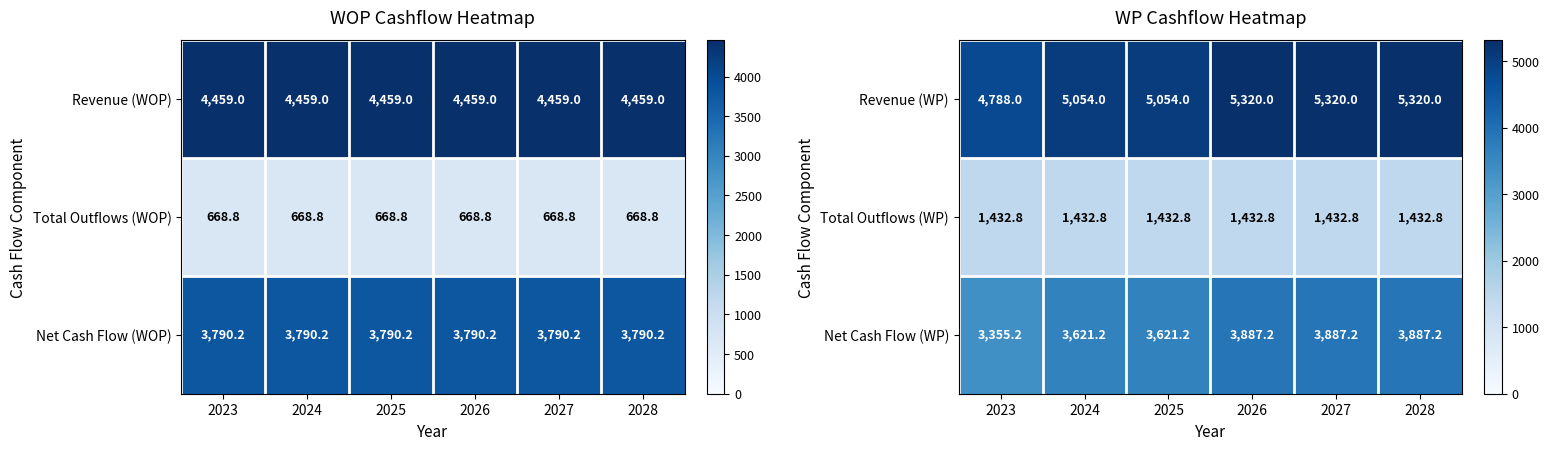

Which has a higher value, 2028 or 2025?

2028